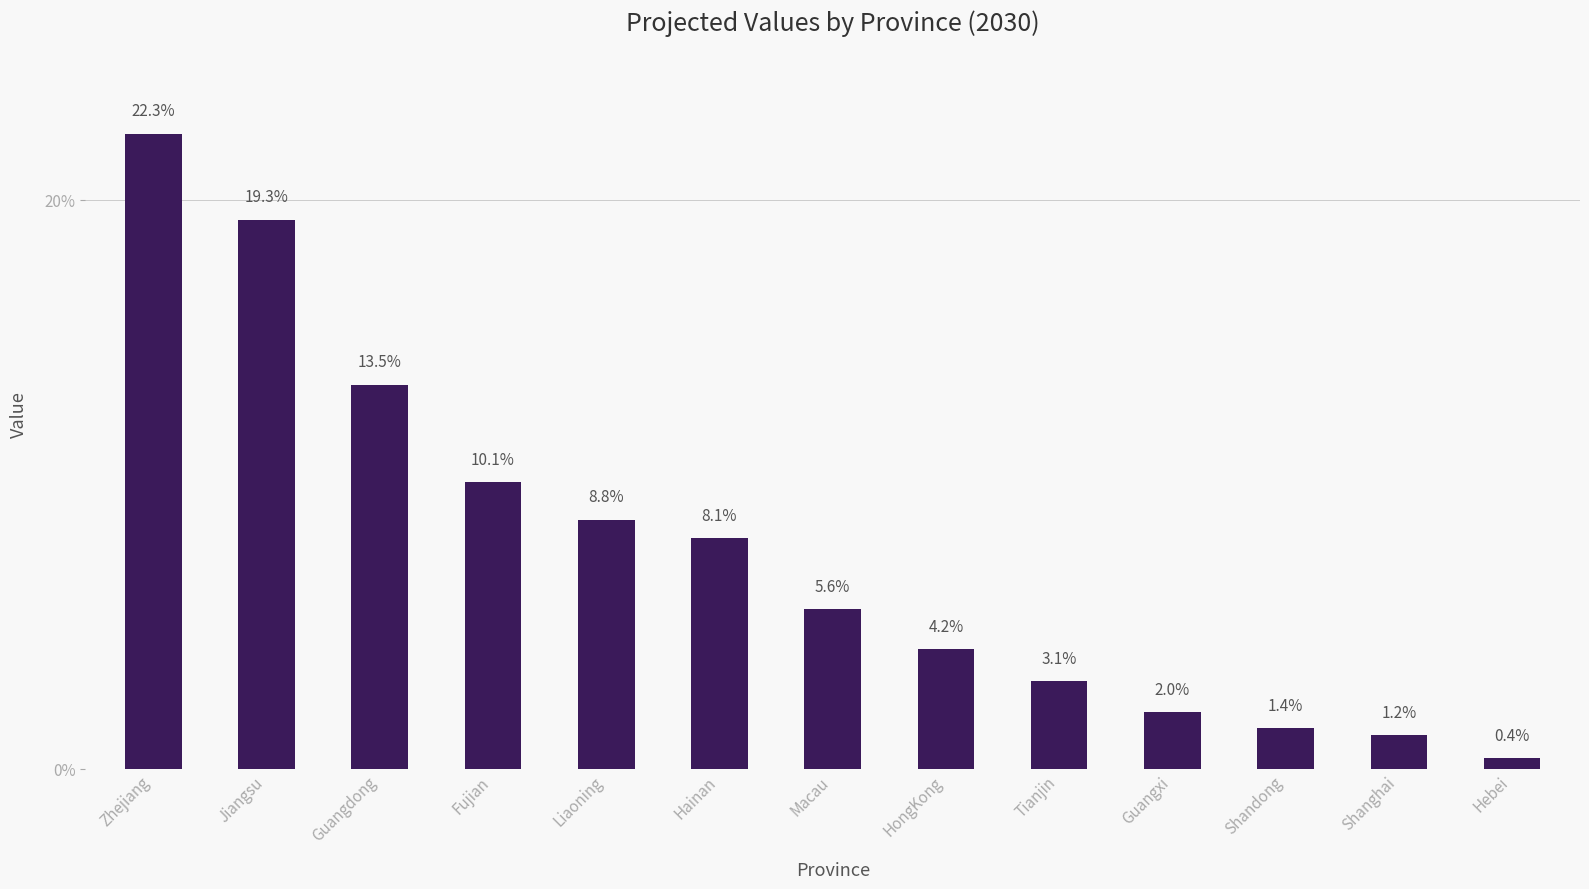

Are the bars horizontal?

No